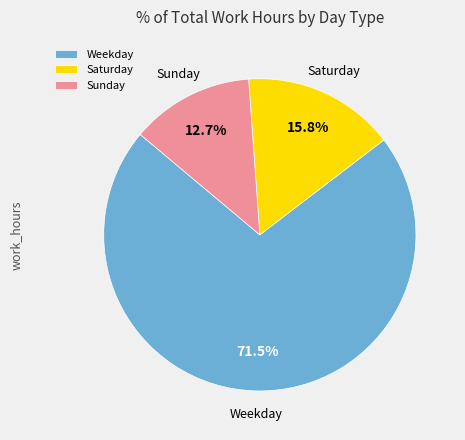

How many slices are in this pie chart?

3